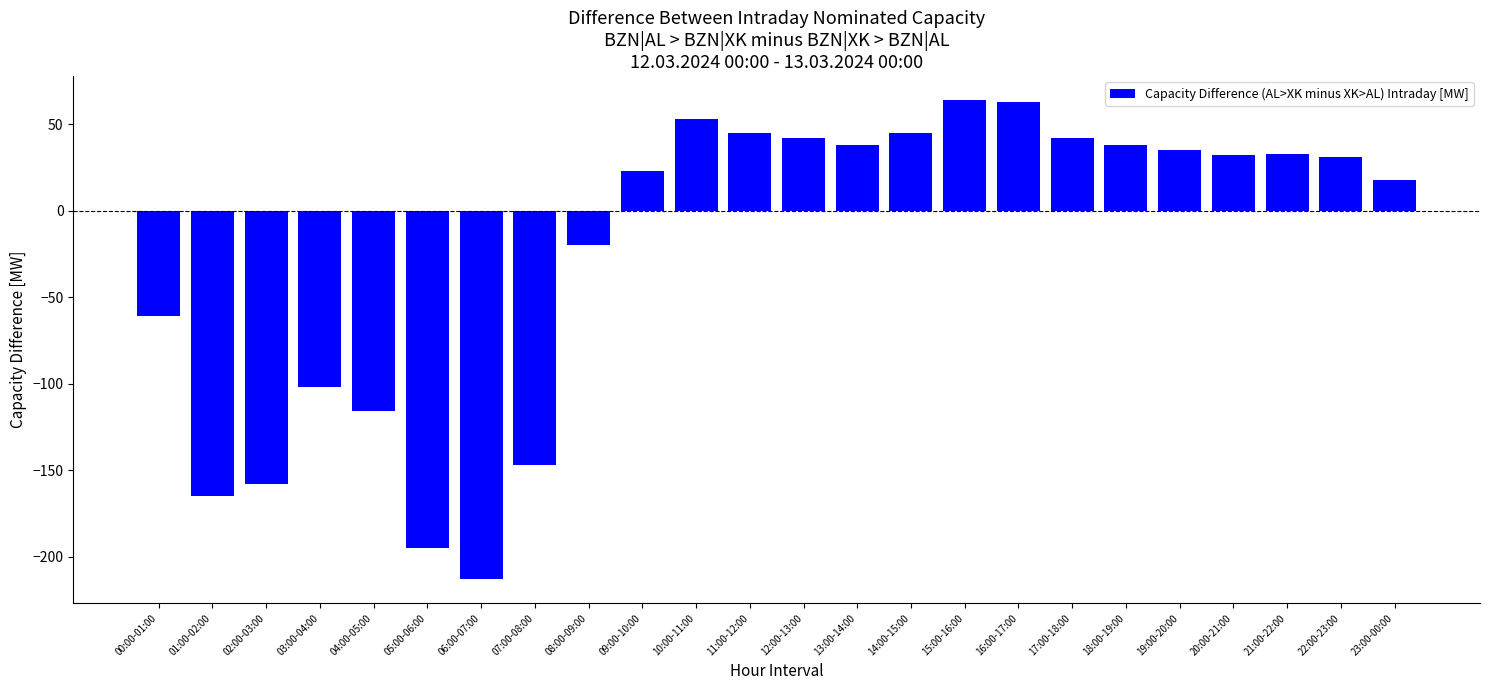

What position from the right is 04:00-05:00?

20